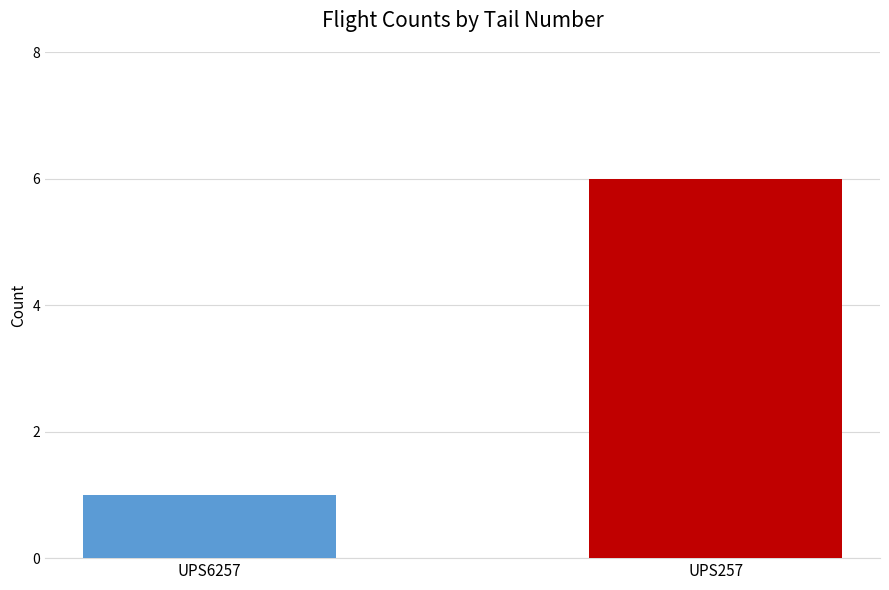

What is the average value?

4